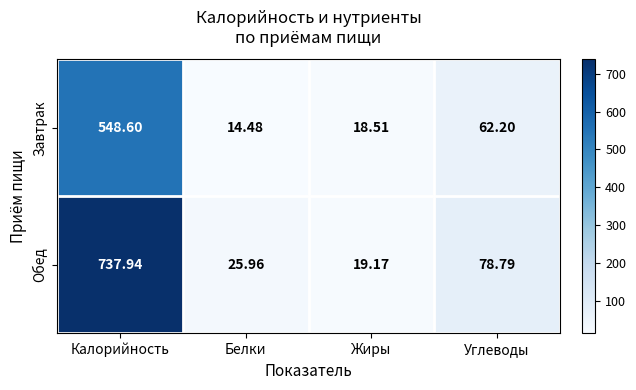

At which label is Обед closest to 378?

Углеводы